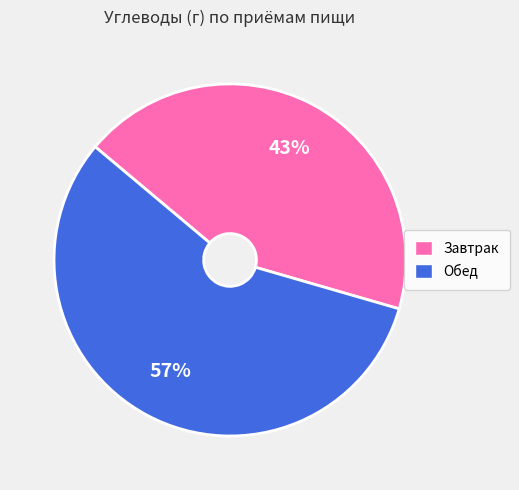

What percentage is the Завтрак slice, to the nearest percent?

43%